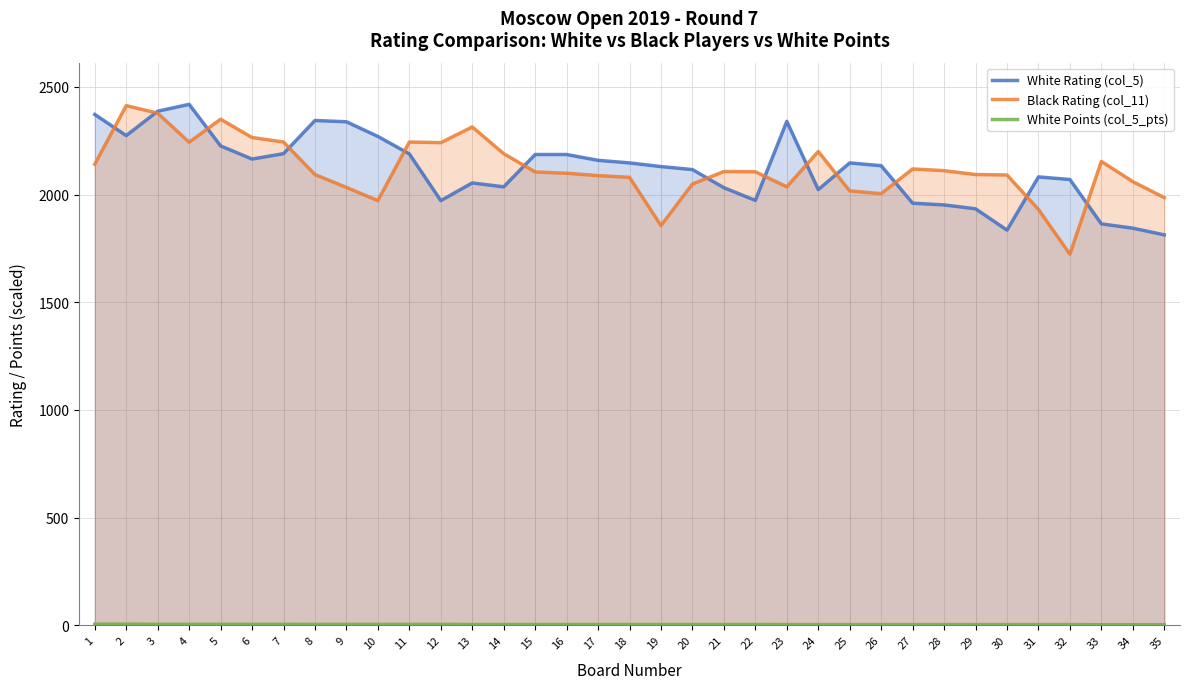

What is the minimum value for White Rating (col_5)?

1813.0